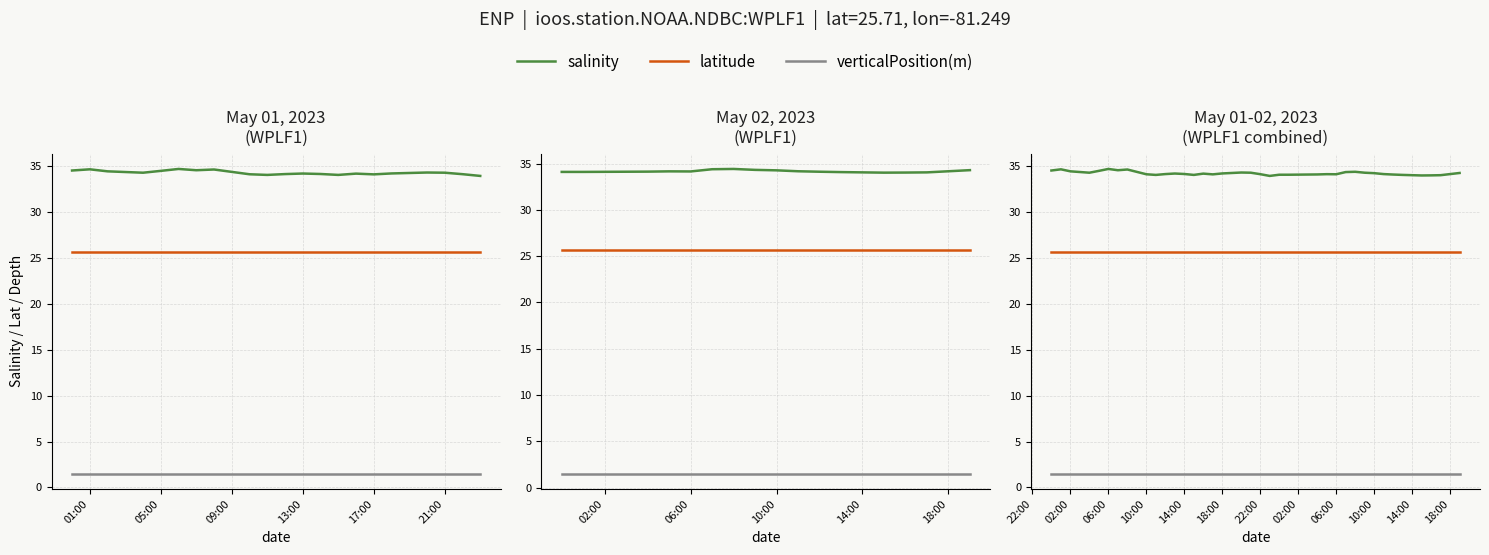

Is the value of latitude at 7 greater than the value of verticalPosition(m) at 12?

Yes